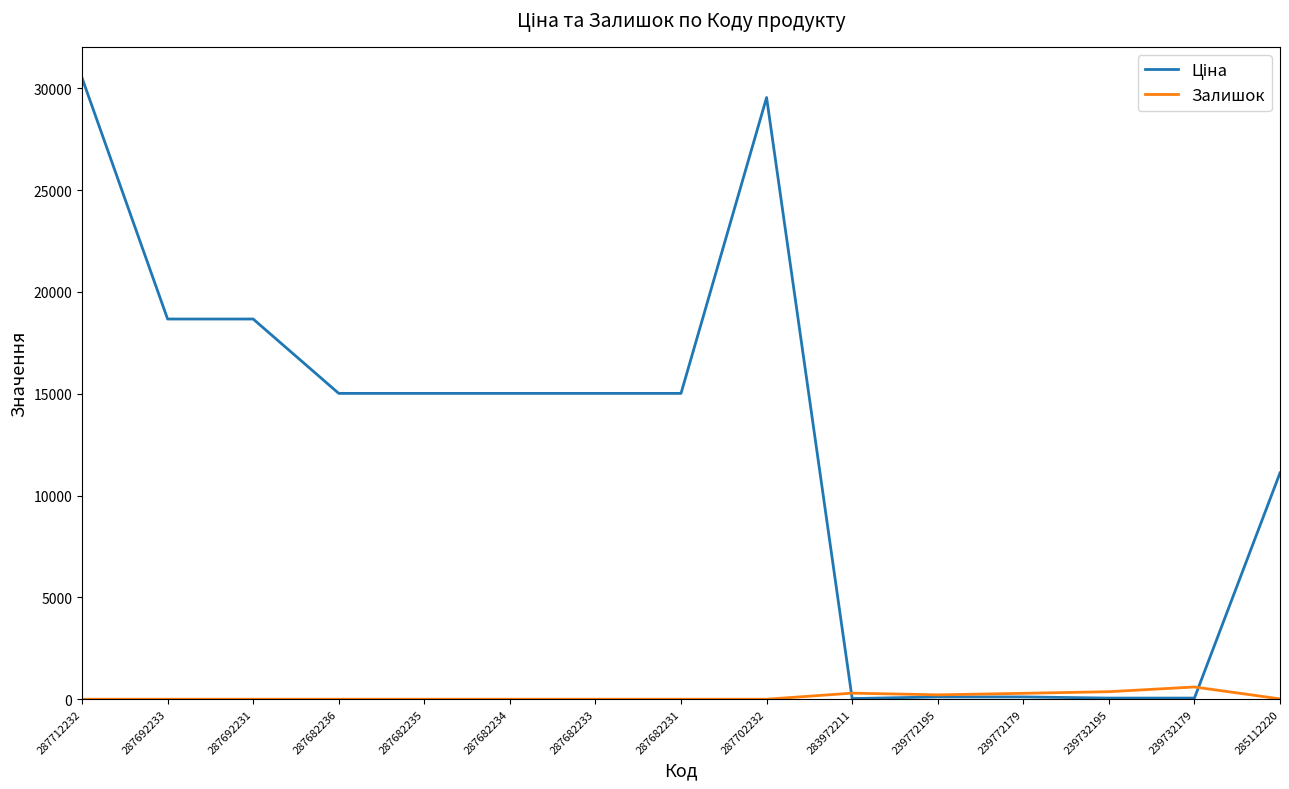

What is the total value across all series at 287702232?

29548.9